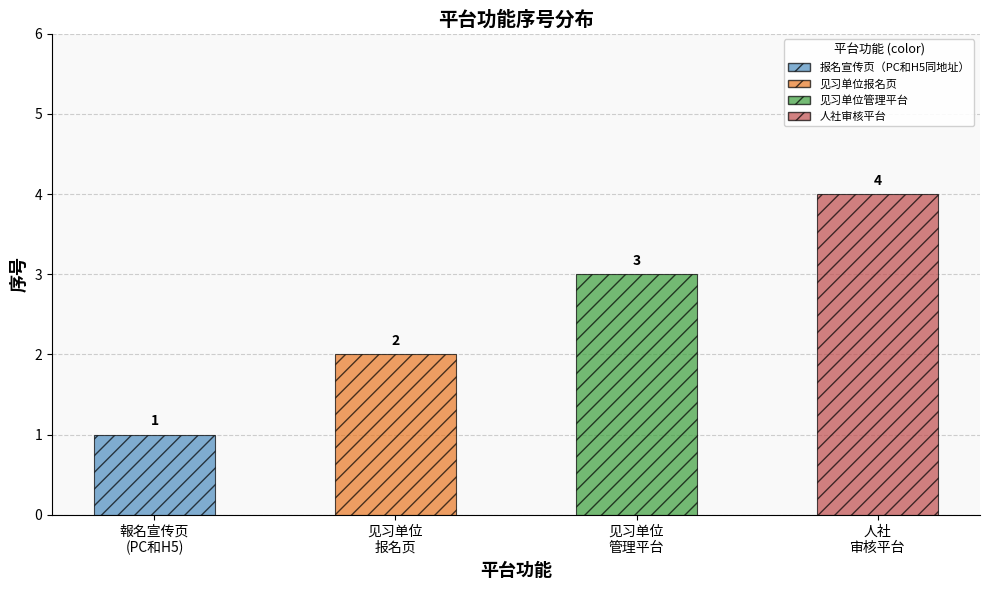

What is the smallest value displayed?

1